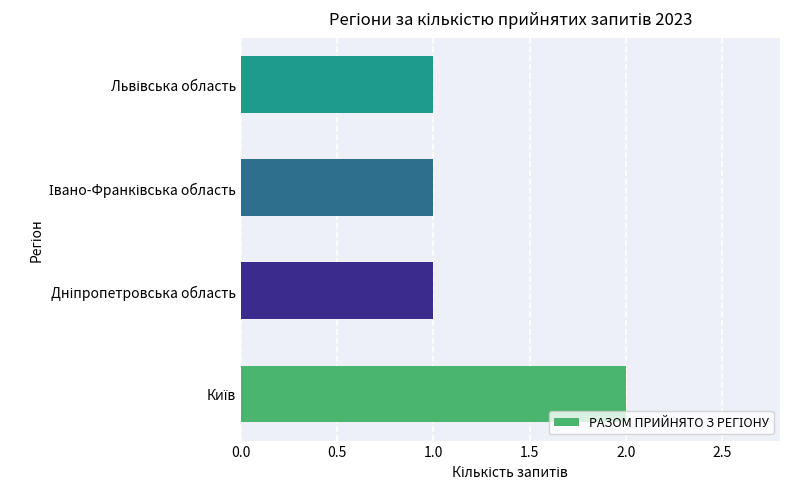

What is the sum of all values?

5